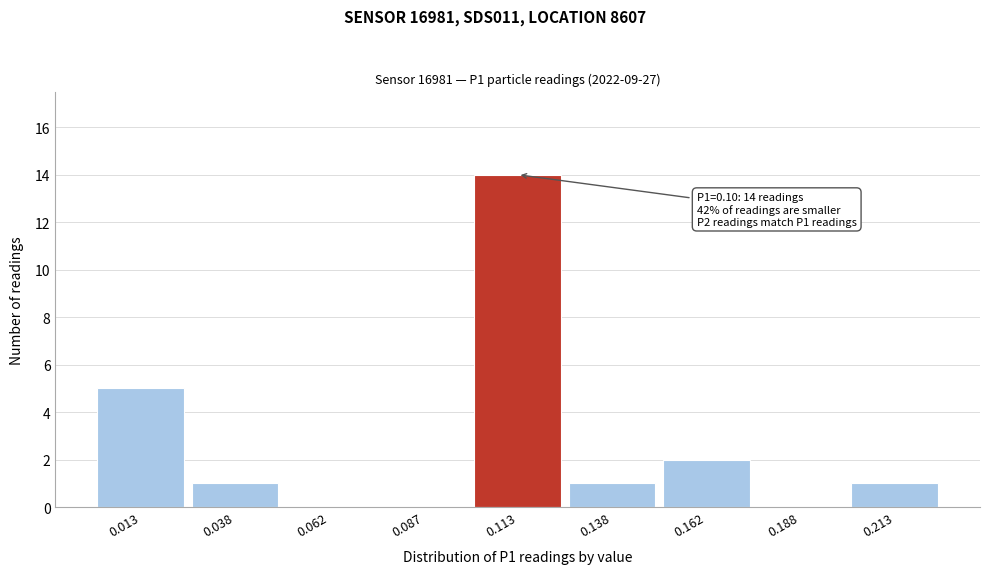

Over which range of the x-axis is the bar tallest?

0.100 to 0.125